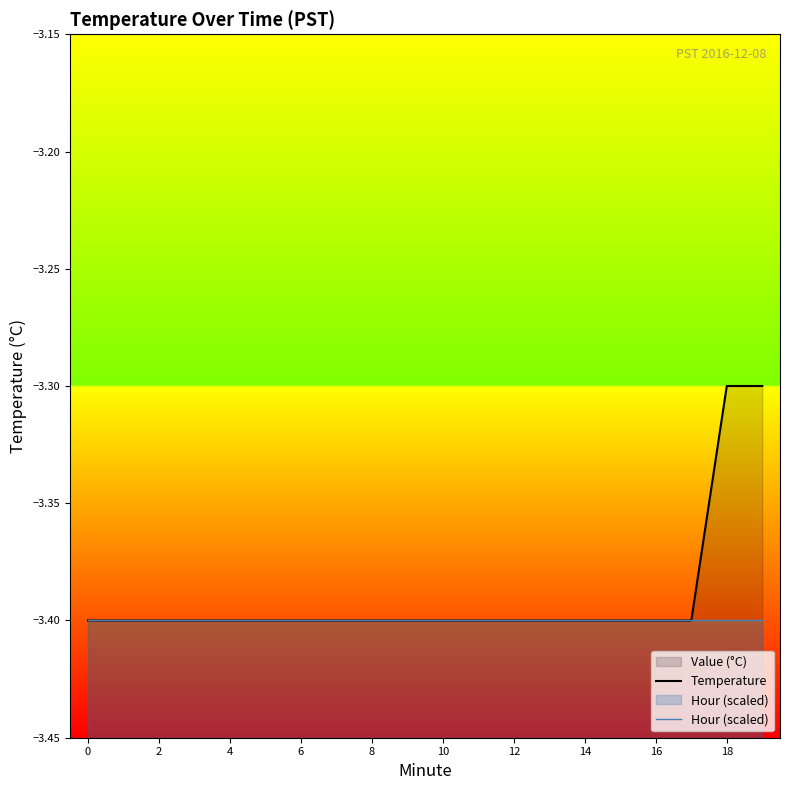

True or false: Temperature and Hour (scaled) intersect in this chart.

False